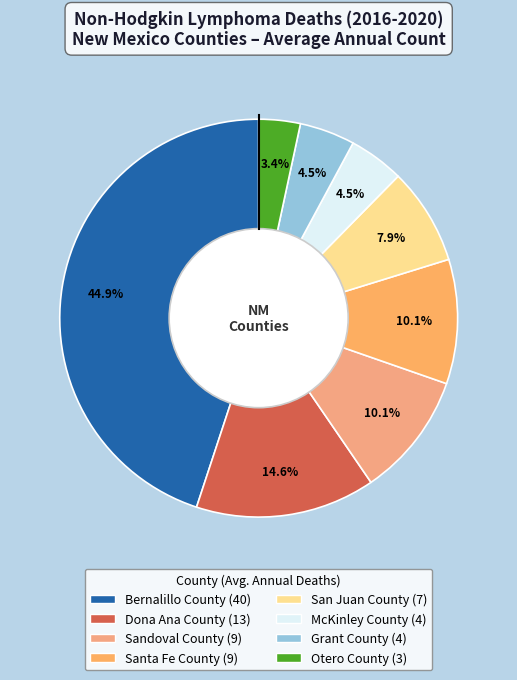

How many slices are in this pie chart?

8